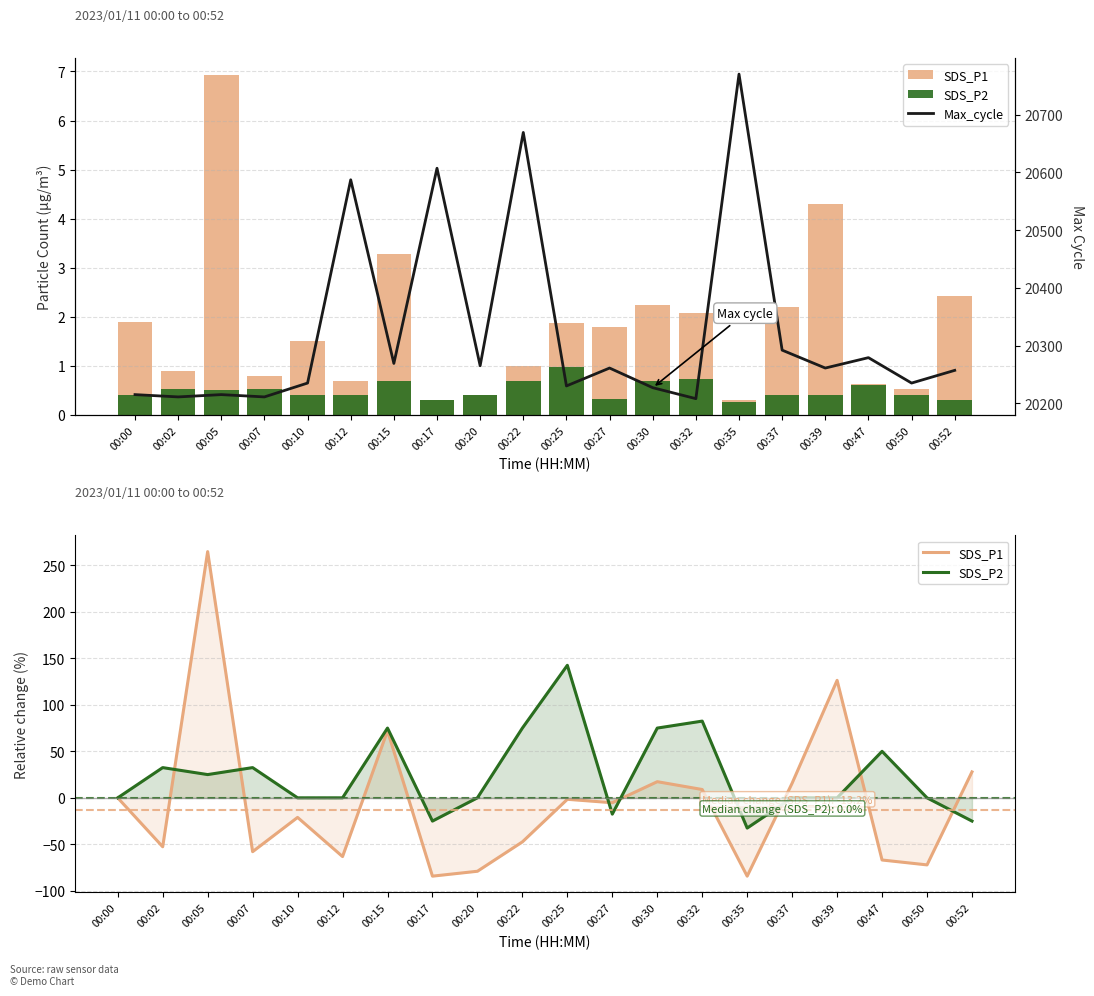

True or false: SDS_P2 has a value of 142.5 at 00:25.

True